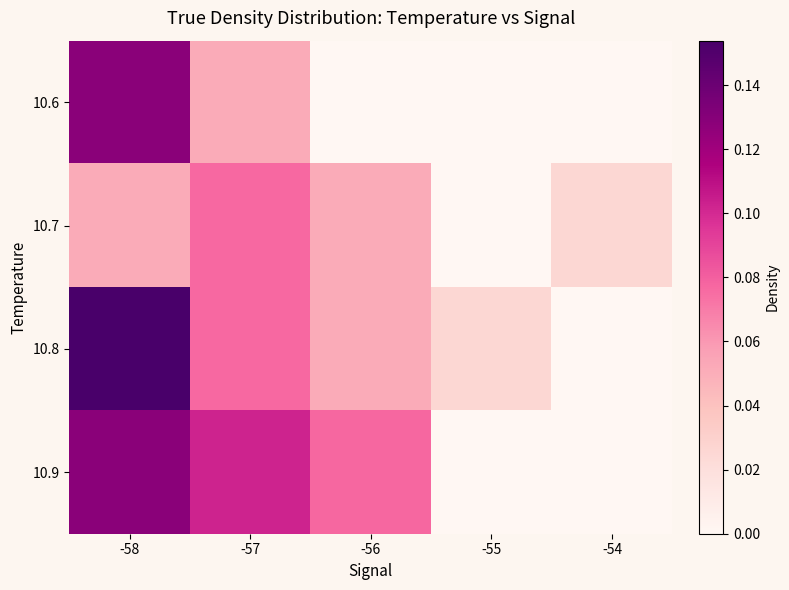

At how many categories does at least one series exceed 0?

5